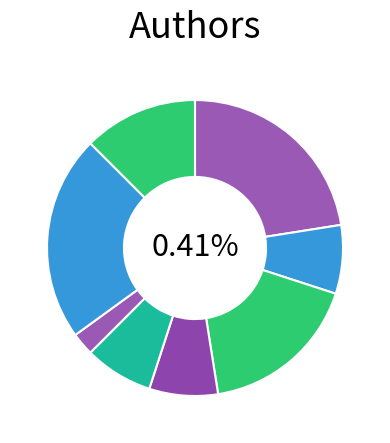

To the nearest percent, what percentage of the pie is Emily Snow (All Over You)?

6%